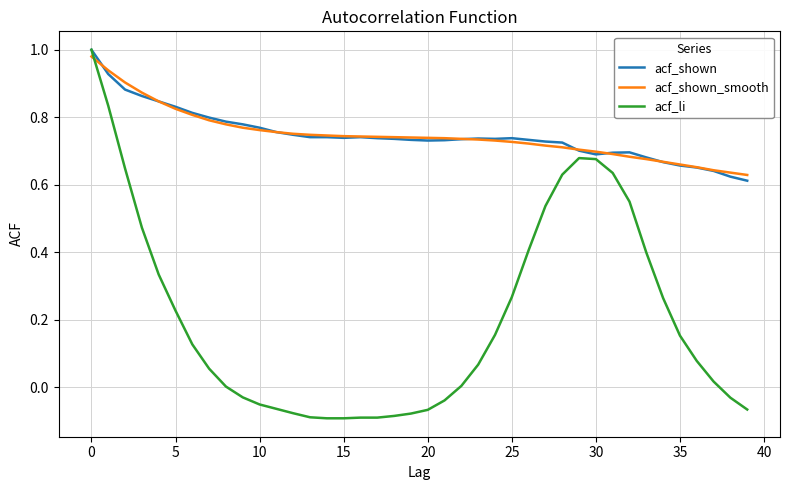

Which series has the largest range (max minus min)?

acf_li